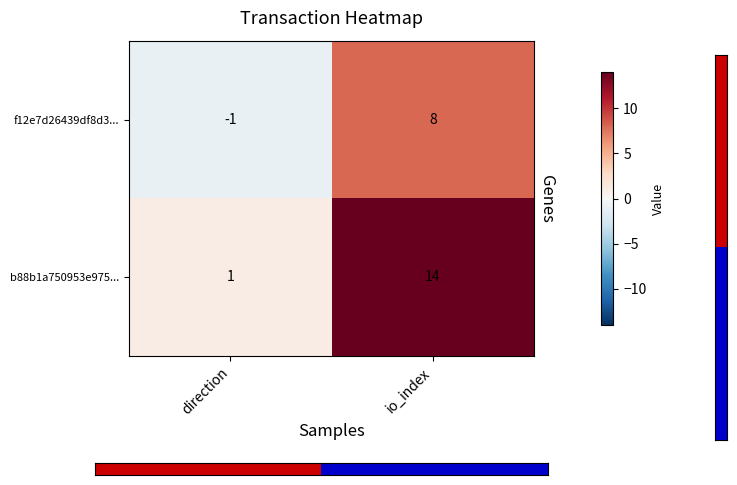

Is it true that b88b1a750953e975... equals 1 at direction?

True